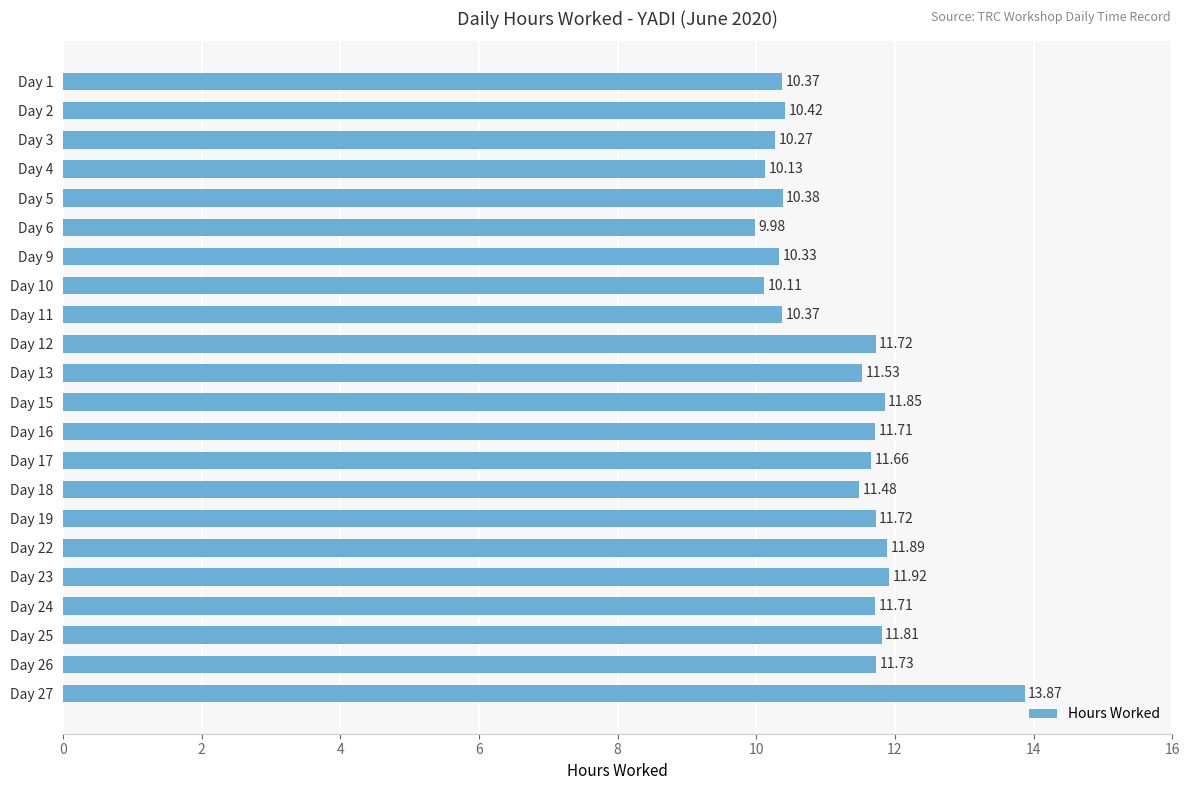

Which has a higher value, Day 16 or Day 19?

Day 19